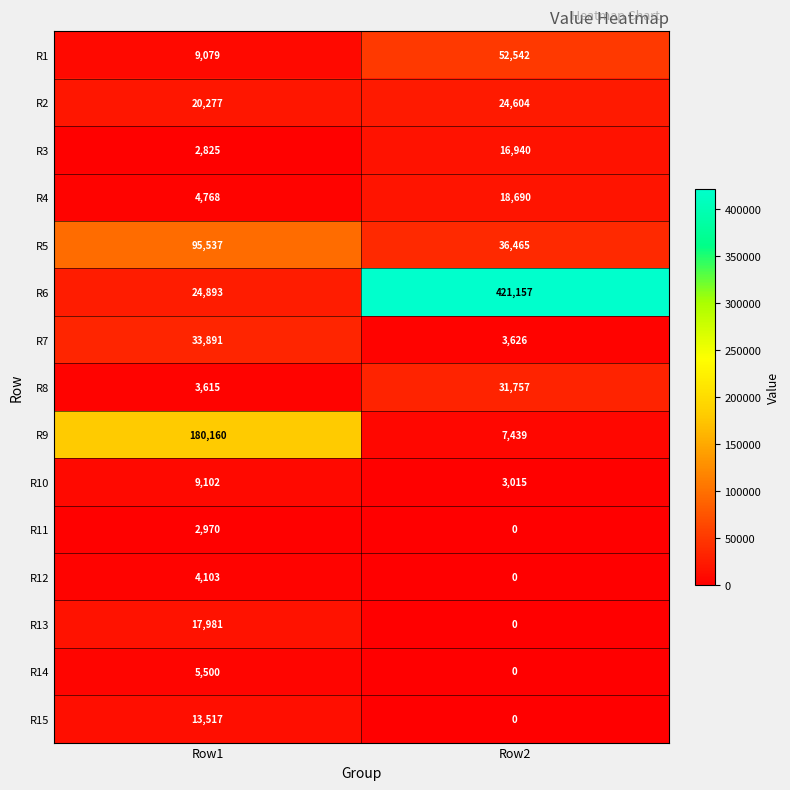

Reading left to right, list all the values displayed in this chart.

R1: Row1=9079	Row2=52542
R2: Row1=20277	Row2=24604
R3: Row1=2825	Row2=16940
R4: Row1=4768	Row2=18690
R5: Row1=95537	Row2=36465
R6: Row1=24893	Row2=421157
R7: Row1=33891	Row2=3626
R8: Row1=3615	Row2=31757
R9: Row1=180160	Row2=7439
R10: Row1=9102	Row2=3015
R11: Row1=2970	Row2=0
R12: Row1=4103	Row2=0
R13: Row1=17981	Row2=0
R14: Row1=5500	Row2=0
R15: Row1=13517	Row2=0